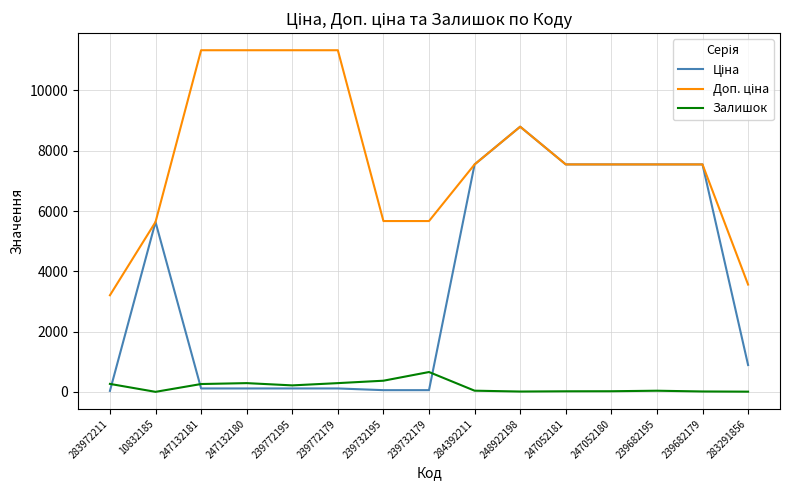

At which category is the sum across all series the highest?

248922198